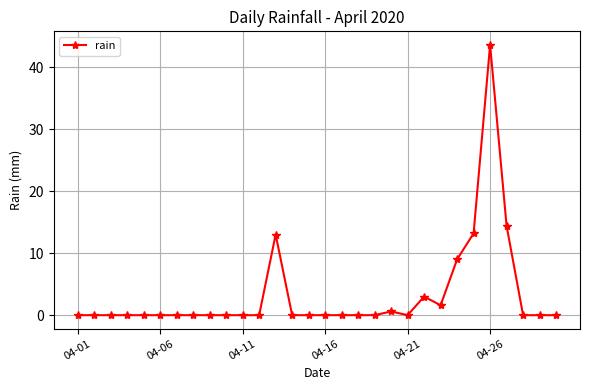

What is the sum of all values?

98.4